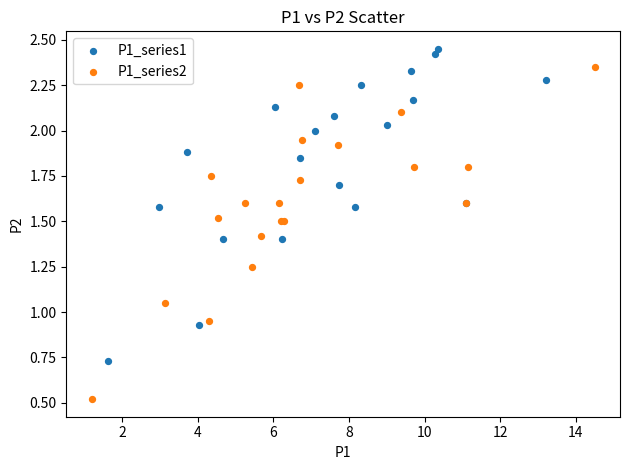

Which series contains the lowest Y value?

P1_series2